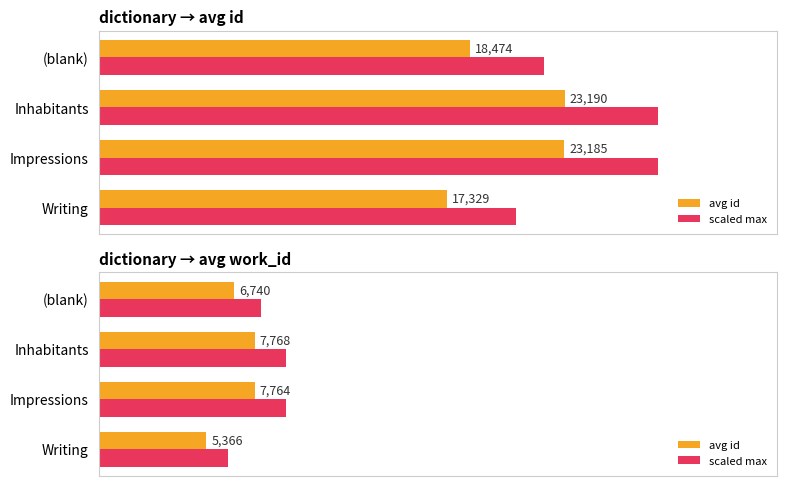

The scaled max series shows 6355.5 at 5000. True or false?

False